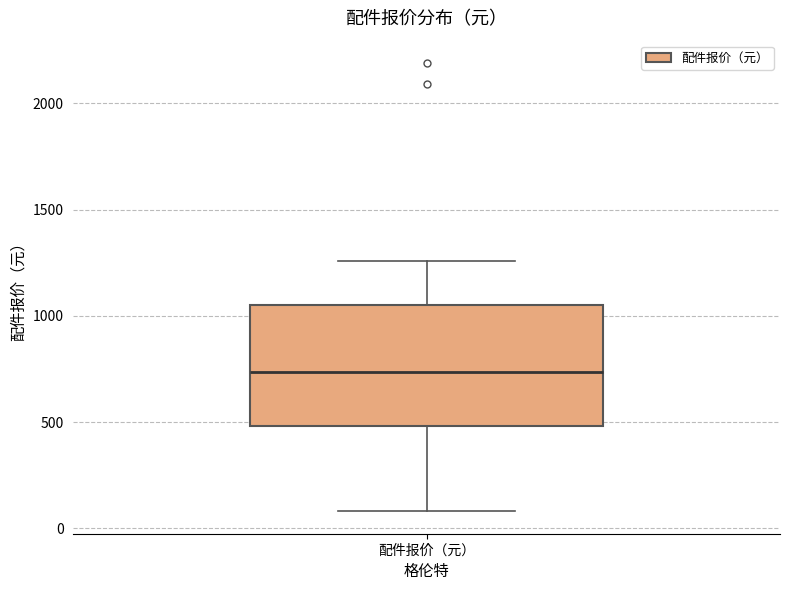

Read this box plot against the y-axis: the position of the median line, the range covered by the box, and the ends of both whiskers. The values are not printed on the chart, so give them approximately, as read against the axis.

median 750, box 500 to 1050, whiskers 100 to 1250